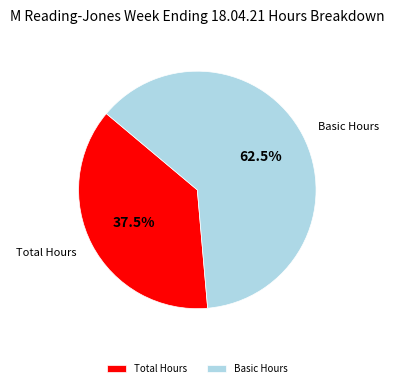

Do Total Hours and Basic Hours together represent more than half of the pie?

Yes